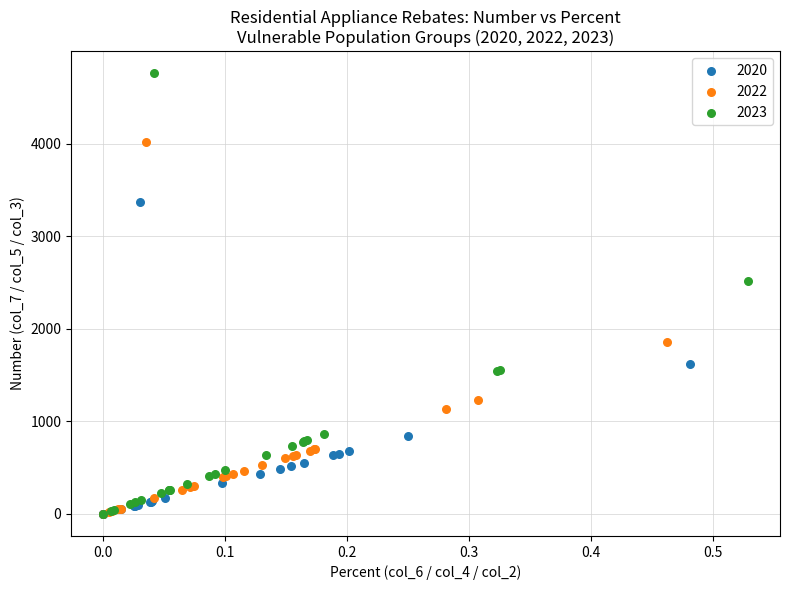

Which series reaches the maximum Y coordinate?

2023